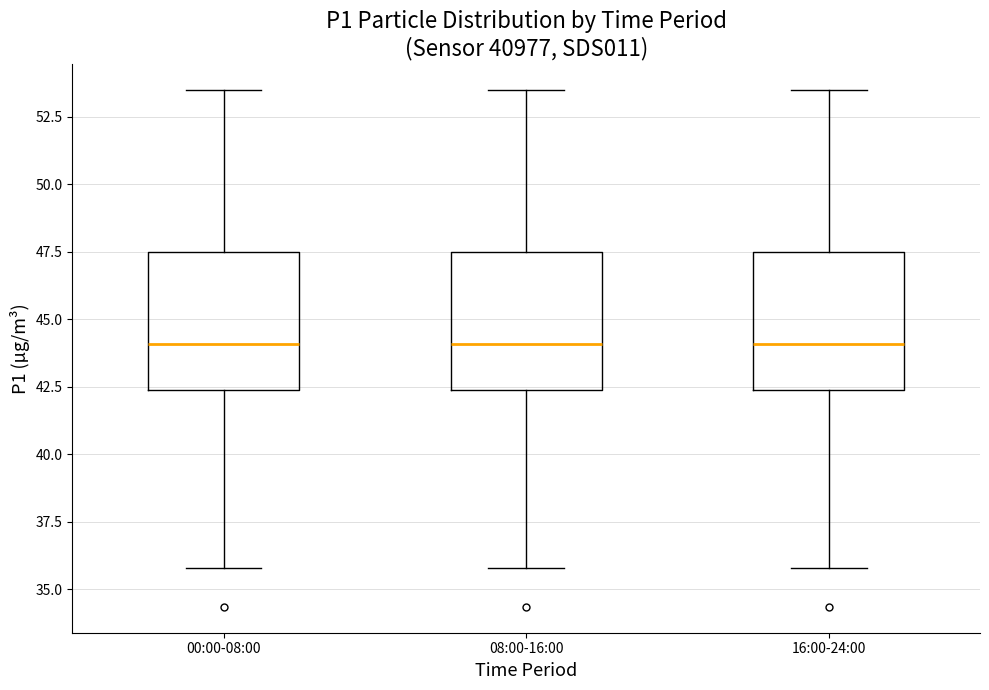

Where does the upper whisker of the box for 00:00-08:00 end on the y-axis? The values are not printed on the chart, so give them approximately, as read against the axis.

53.5